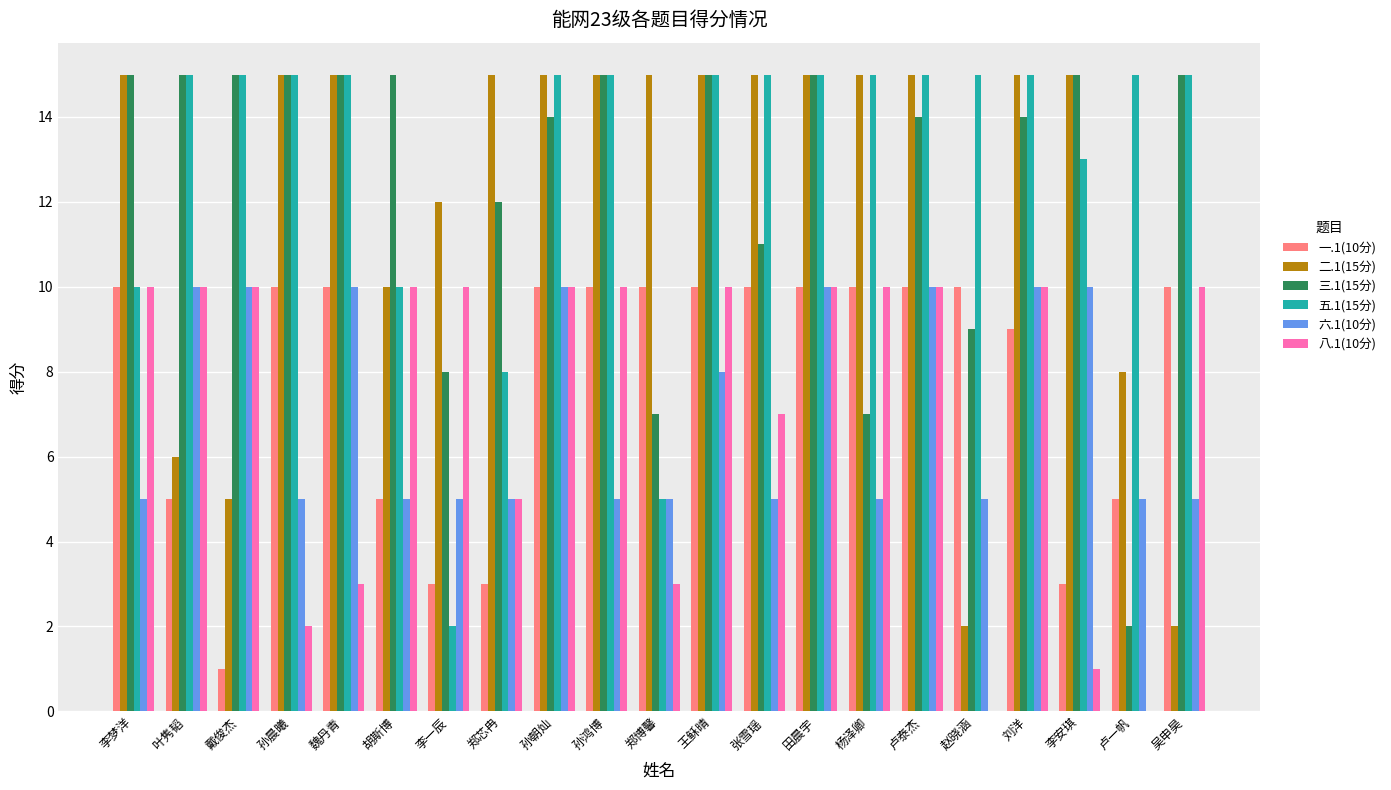

What is the greatest value displayed?

15